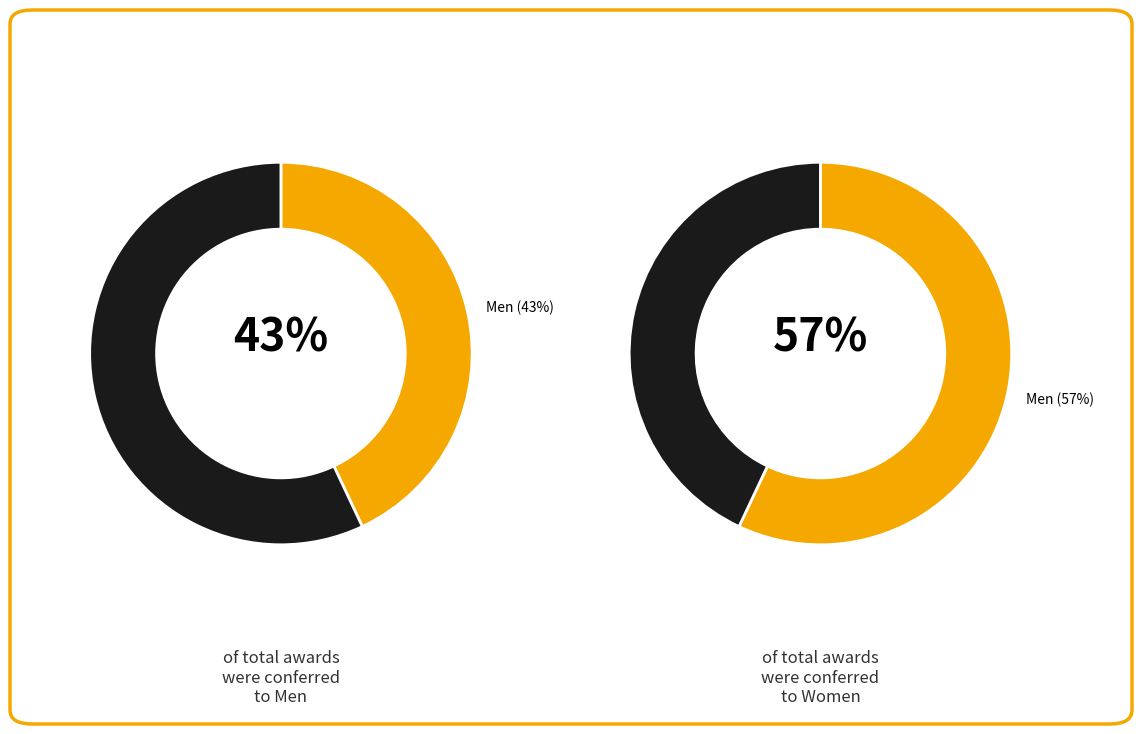

Which series has the largest range (max minus min)?

Women